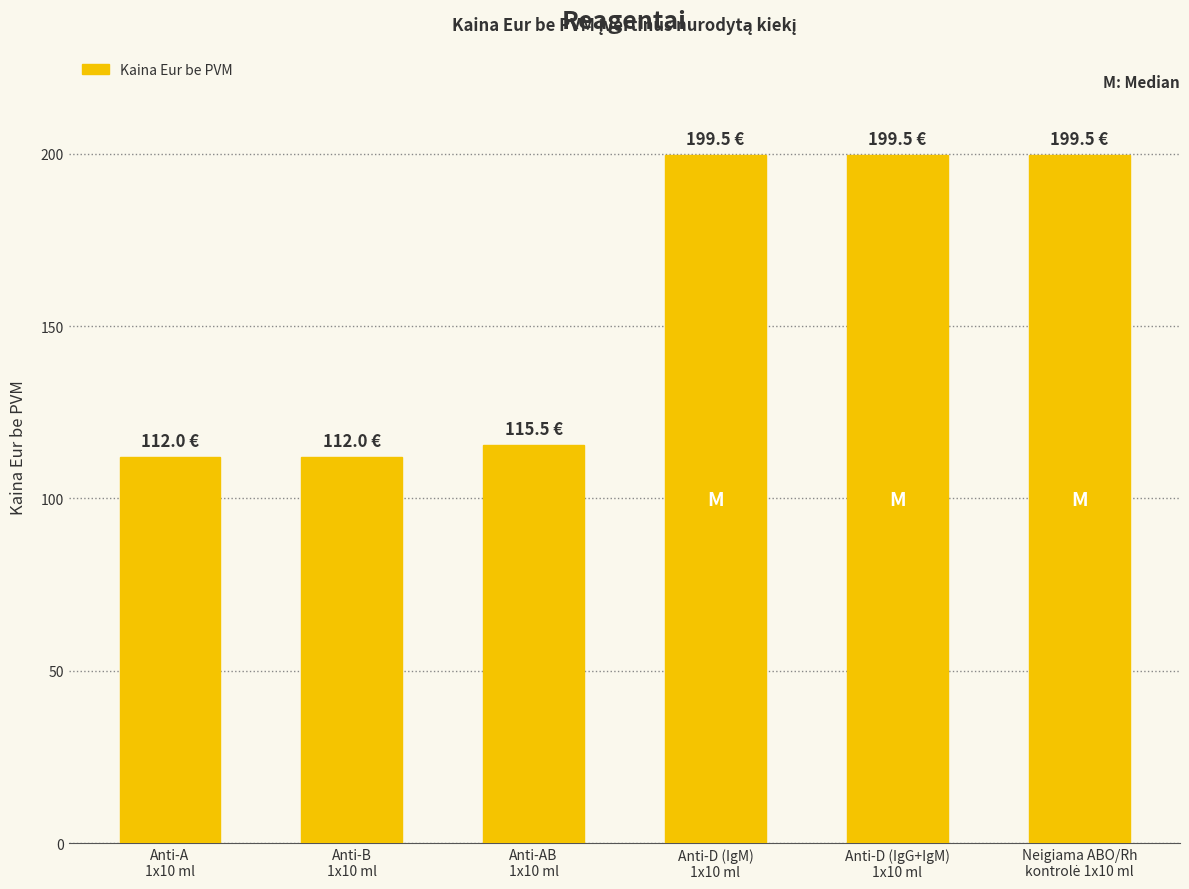

What is the sum of all values?

938.0